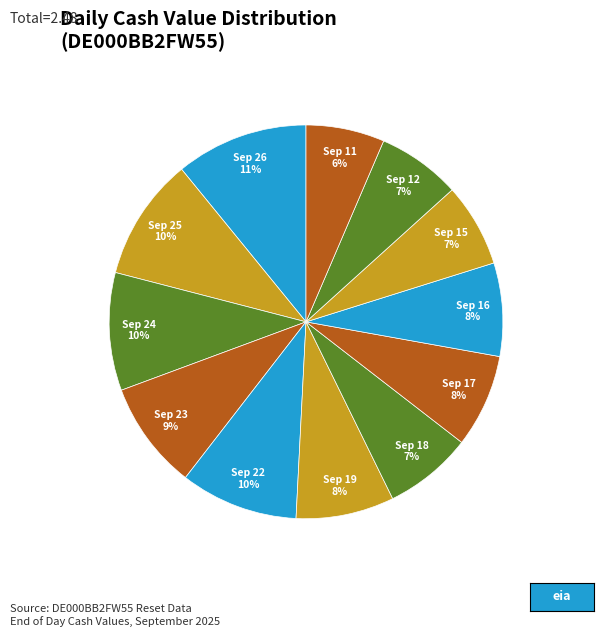

Combined, do Sep 24 and Sep 15 account for over 50%?

No